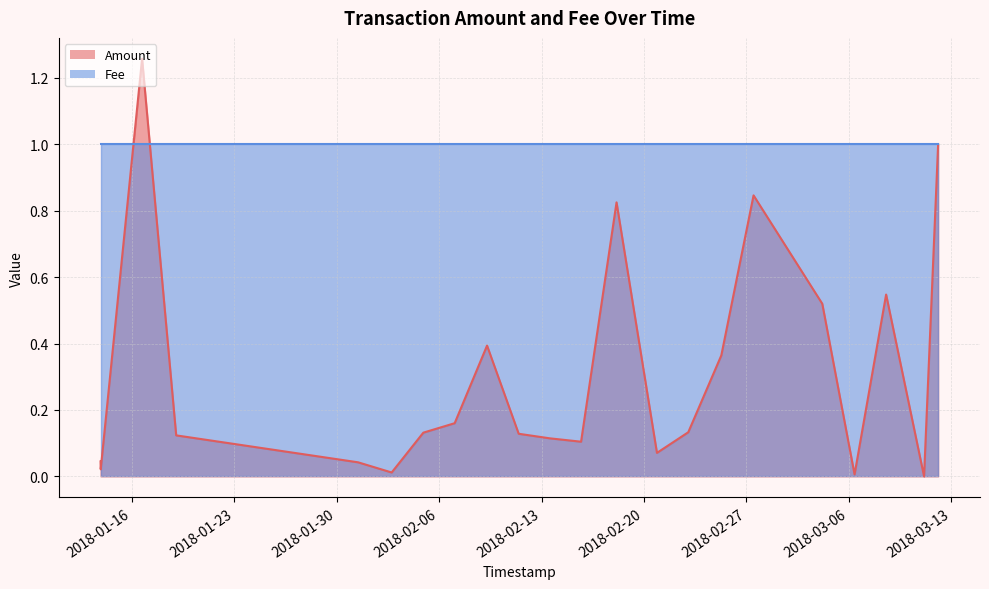

How many points are lower than both their immediate neighbors (excluding endpoints)?

6